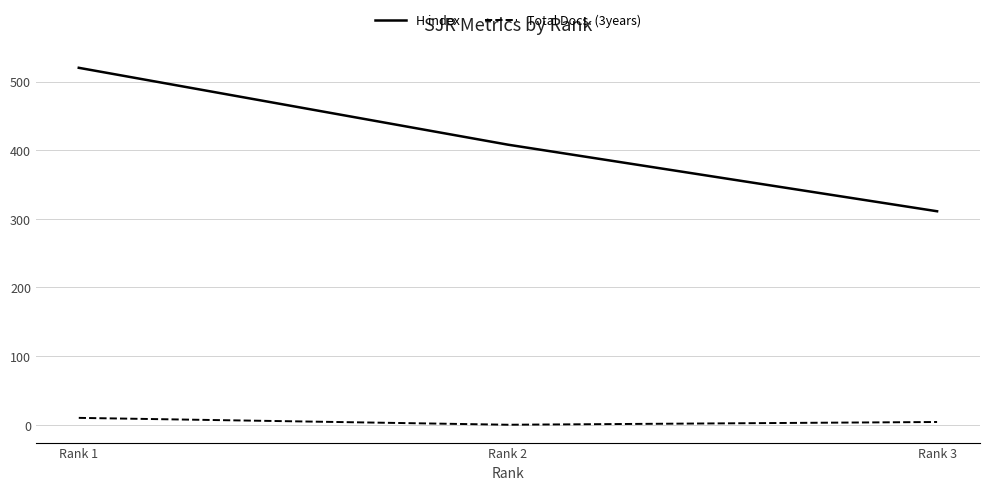

Where does the H index series first go above 408?

Rank 1